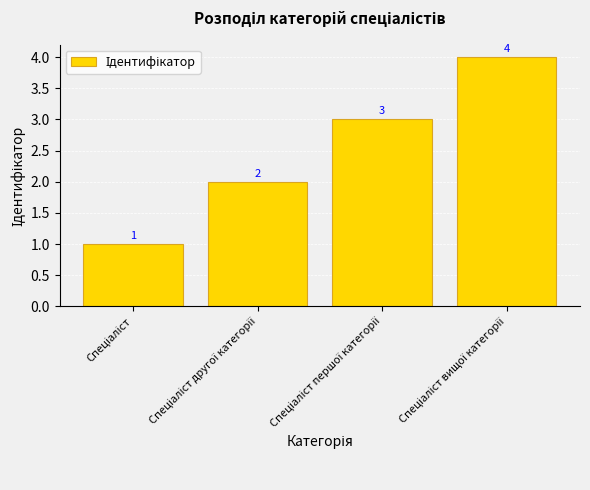

What is the value of the 1st bar from the left?

1